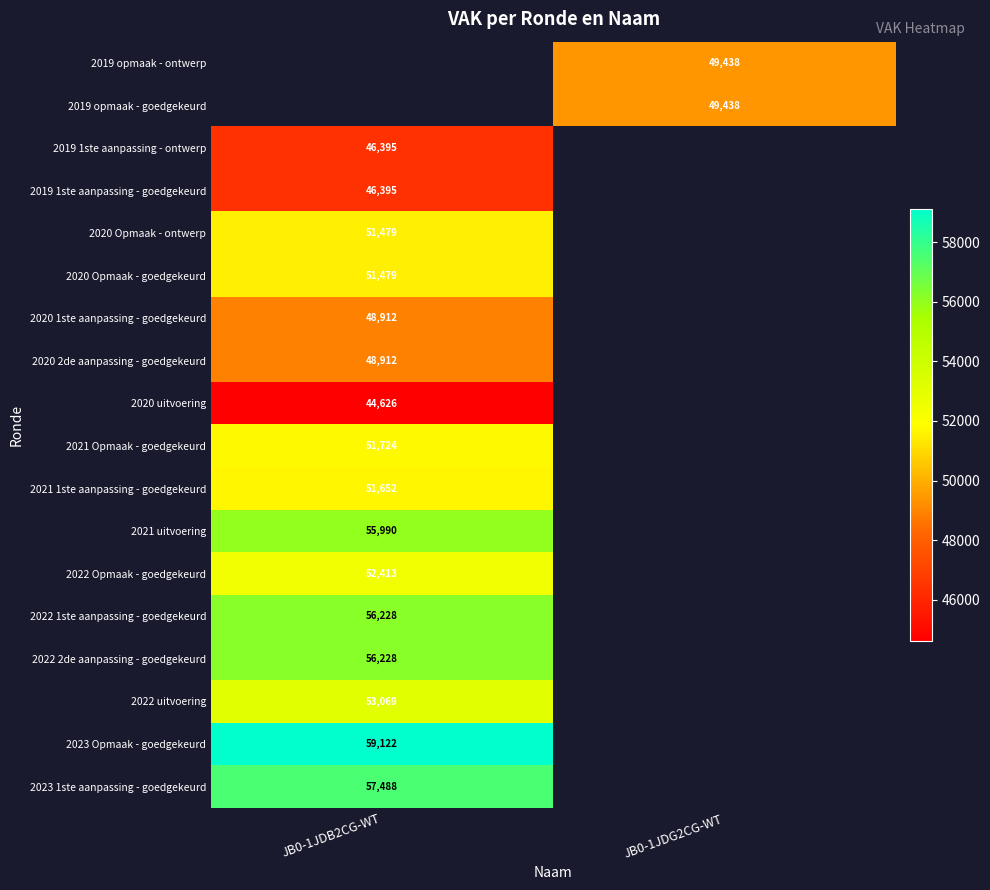

How many data points does each series have?

2